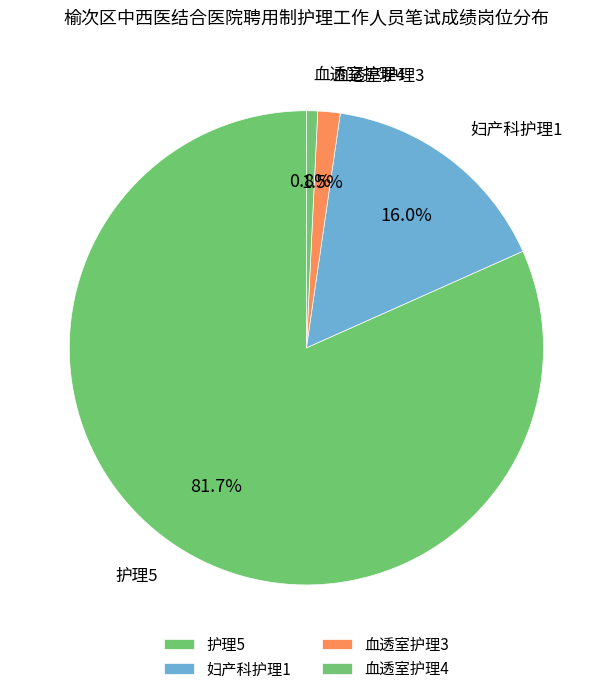

Between 血透室护理3 and 护理5, which is larger?

护理5